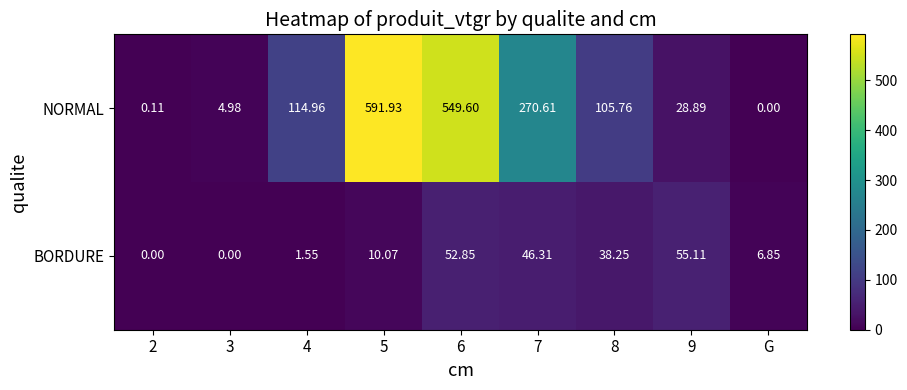

Is the value of BORDURE at 2 greater than the value of NORMAL at 9?

No